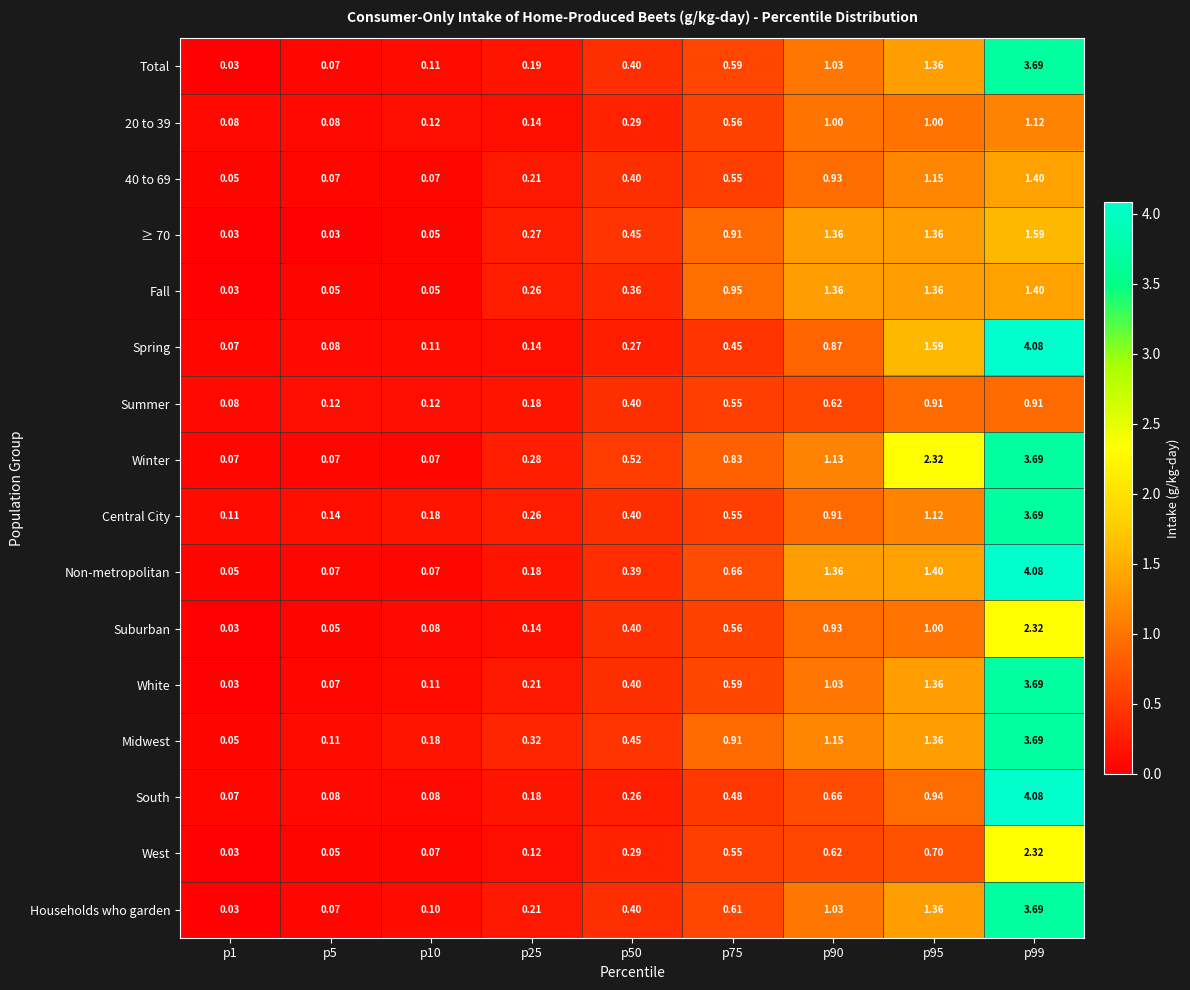

Which series has the largest range (max minus min)?

Non-metropolitan